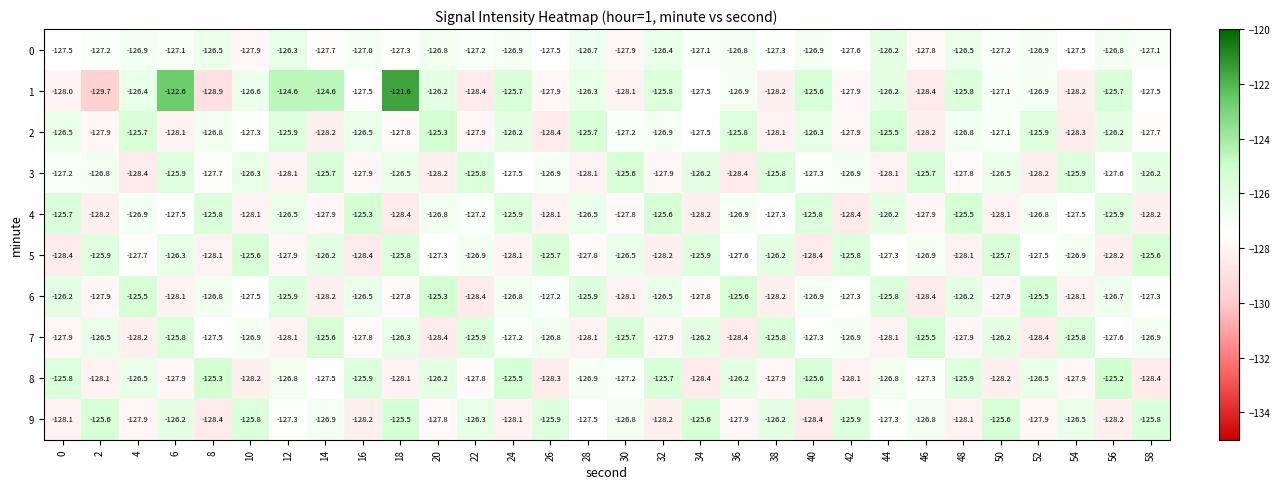

What is the difference between the maximum and minimum values in the 1 series?

8.1